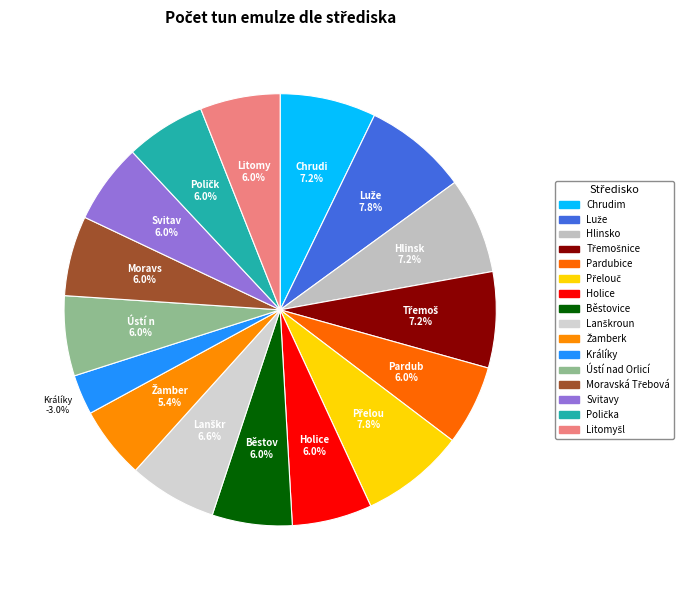

How many segments does this pie chart have?

16